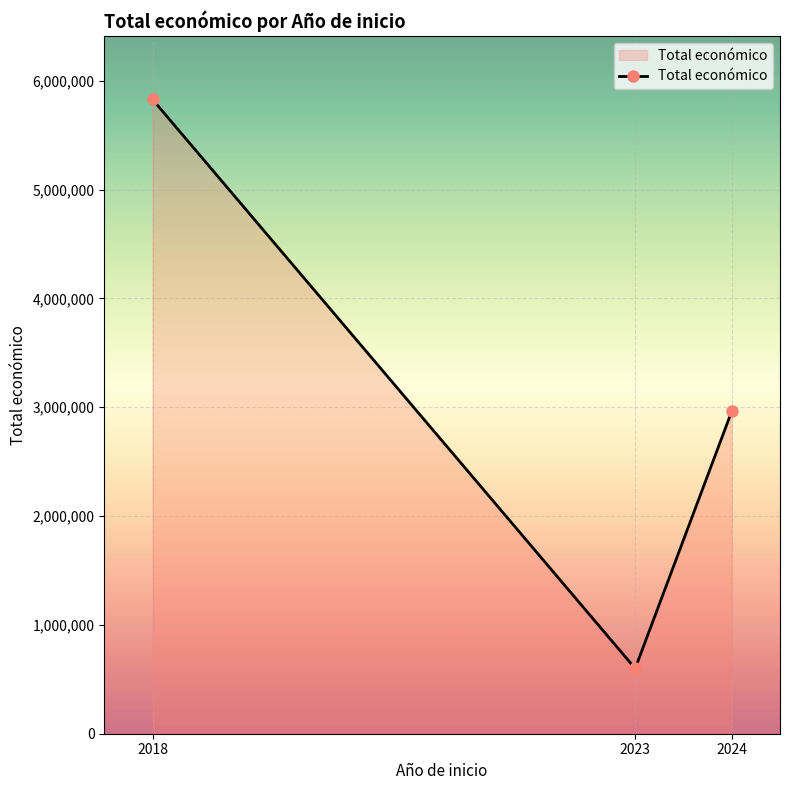

Reading right to left, extract all data points from this chart.

2962486	599444	5828868